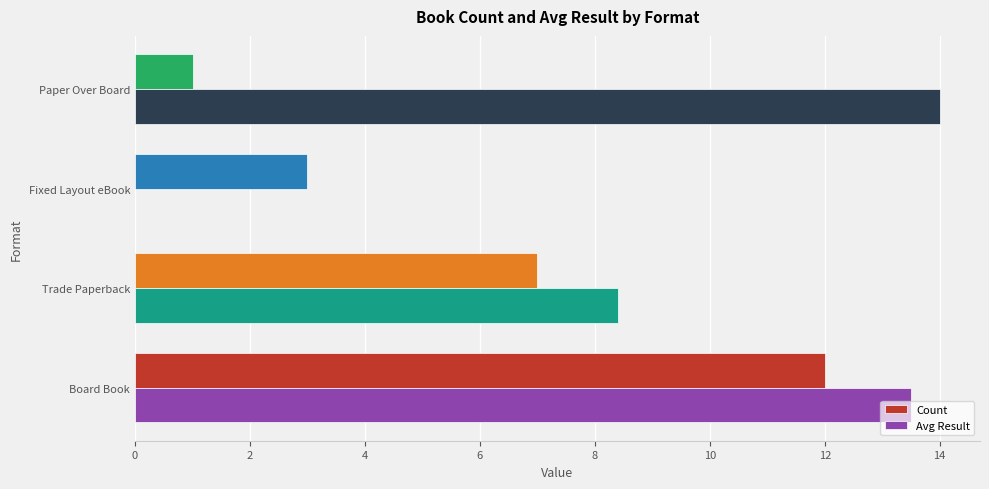

What is the average value of the Count series?

5.8